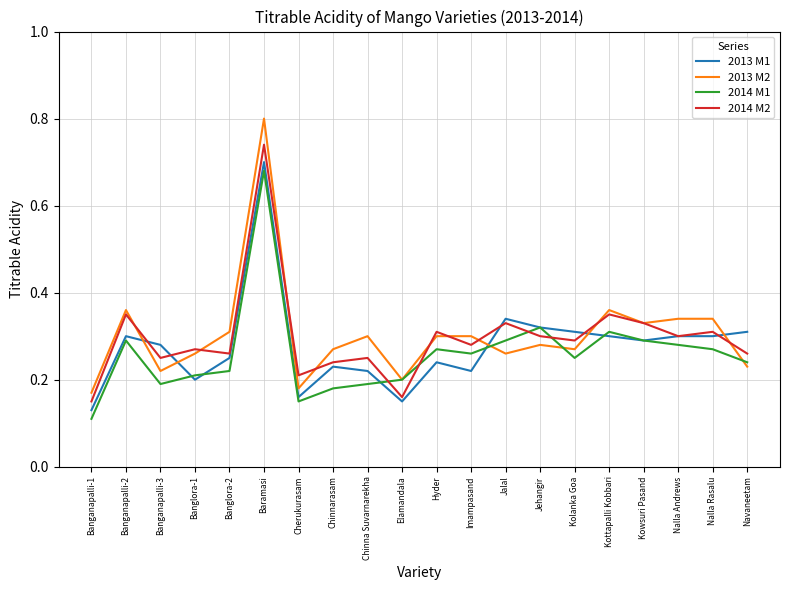

Which category has the lowest value across all series?

Banganapalli-1